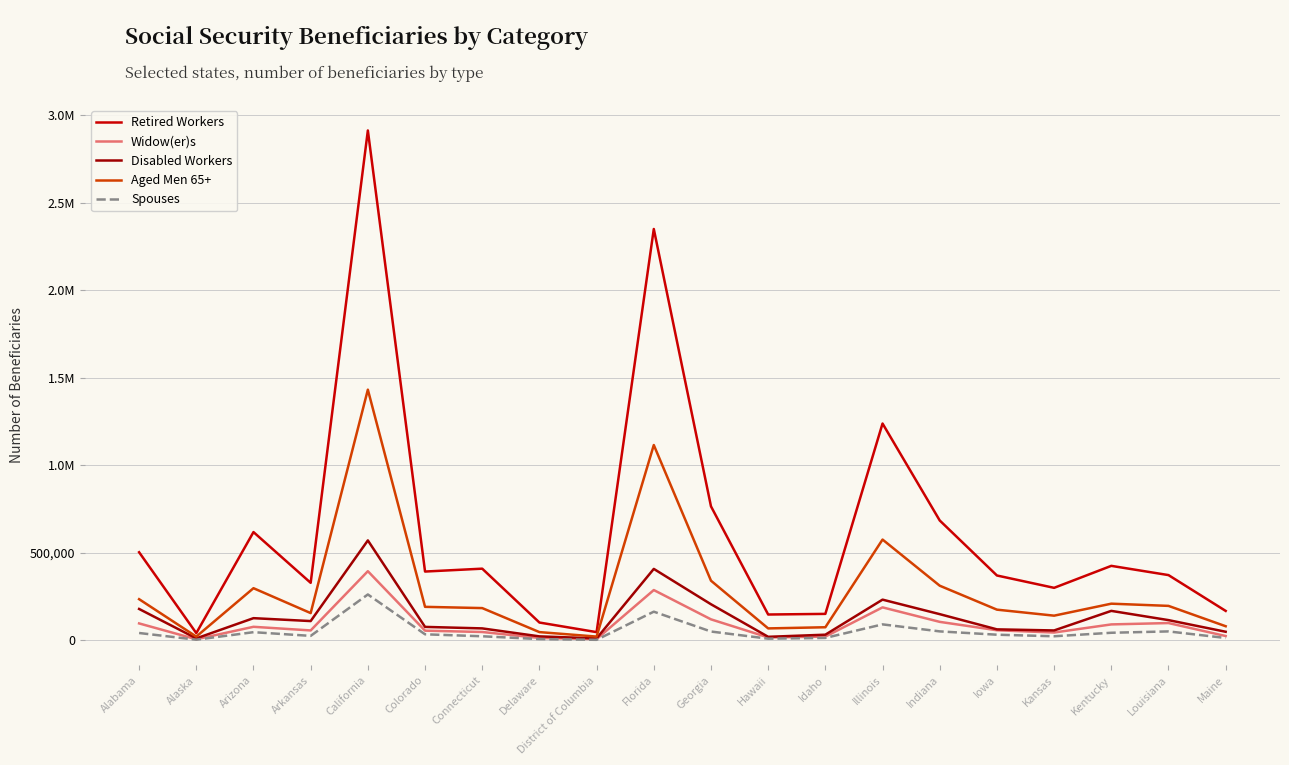

Does the chart display data point markers on the line(s)?

No